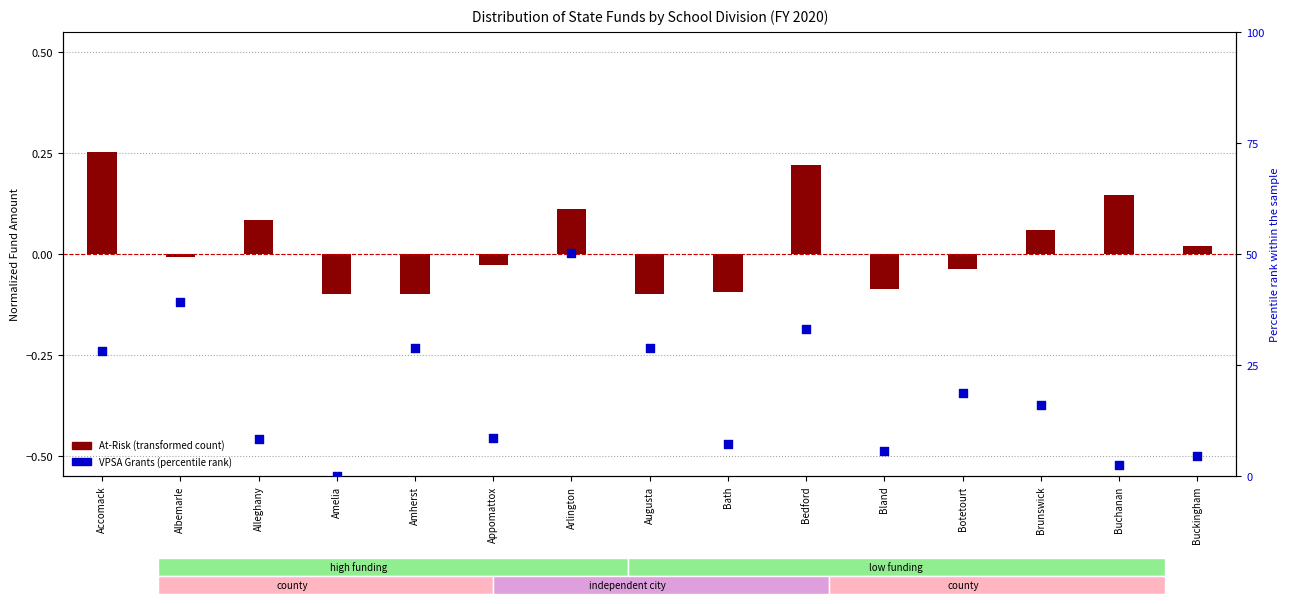

What is the change in value from Bath to Brunswick?

+8.7